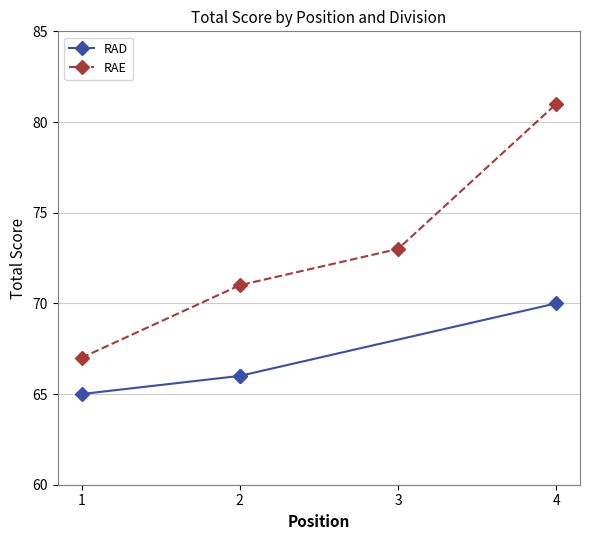

True or false: RAE has more than 0 points higher than both neighbors.

False